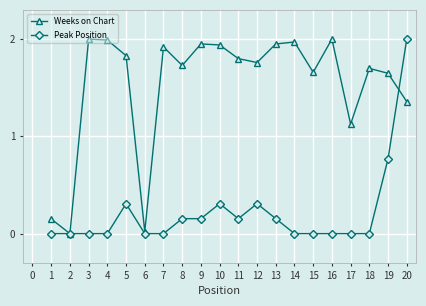

Where is Weeks on Chart nearest to the value 1?

17